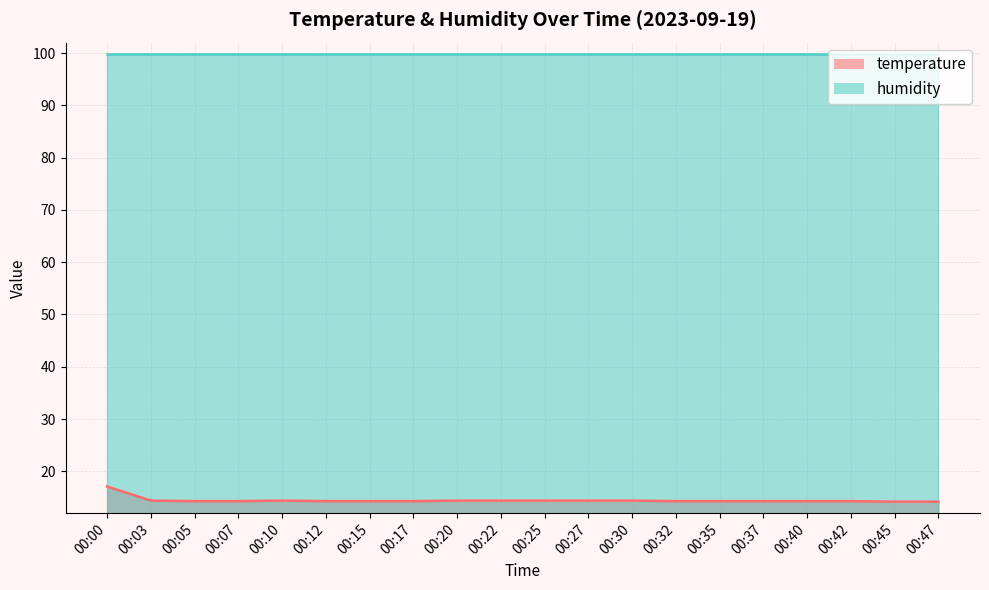

List the labels in order of value, largest first.

00:00, 00:03, 00:10, 00:20, 00:22, 00:25, 00:27, 00:30, 00:05, 00:07, 00:12, 00:15, 00:17, 00:32, 00:35, 00:37, 00:40, 00:42, 00:45, 00:47